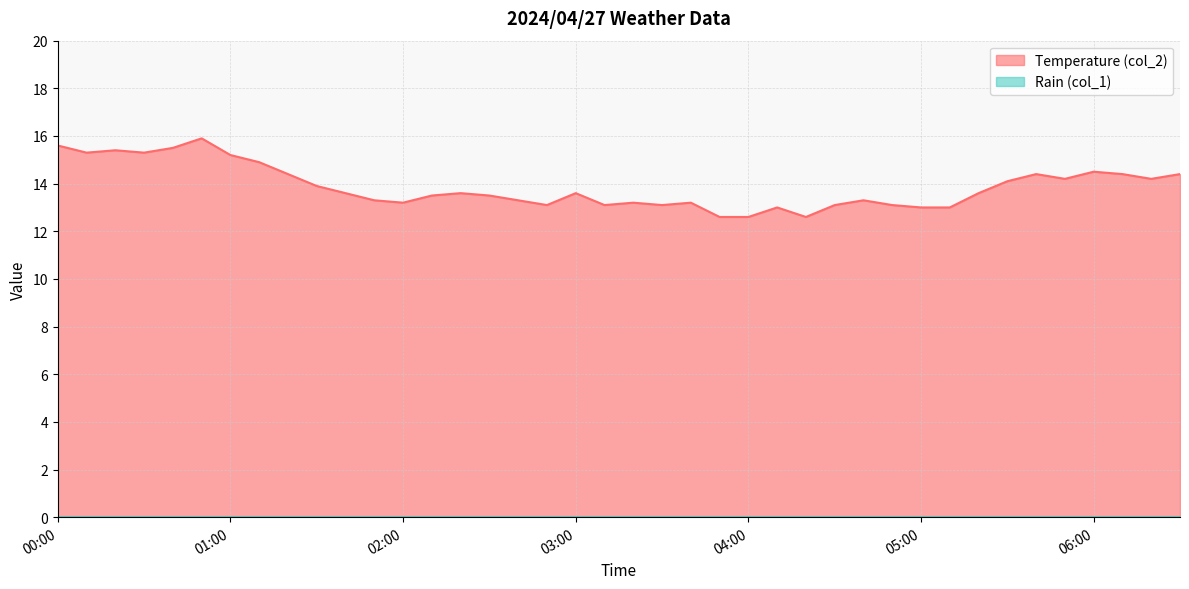

Does the chart display data point markers on the line(s)?

No